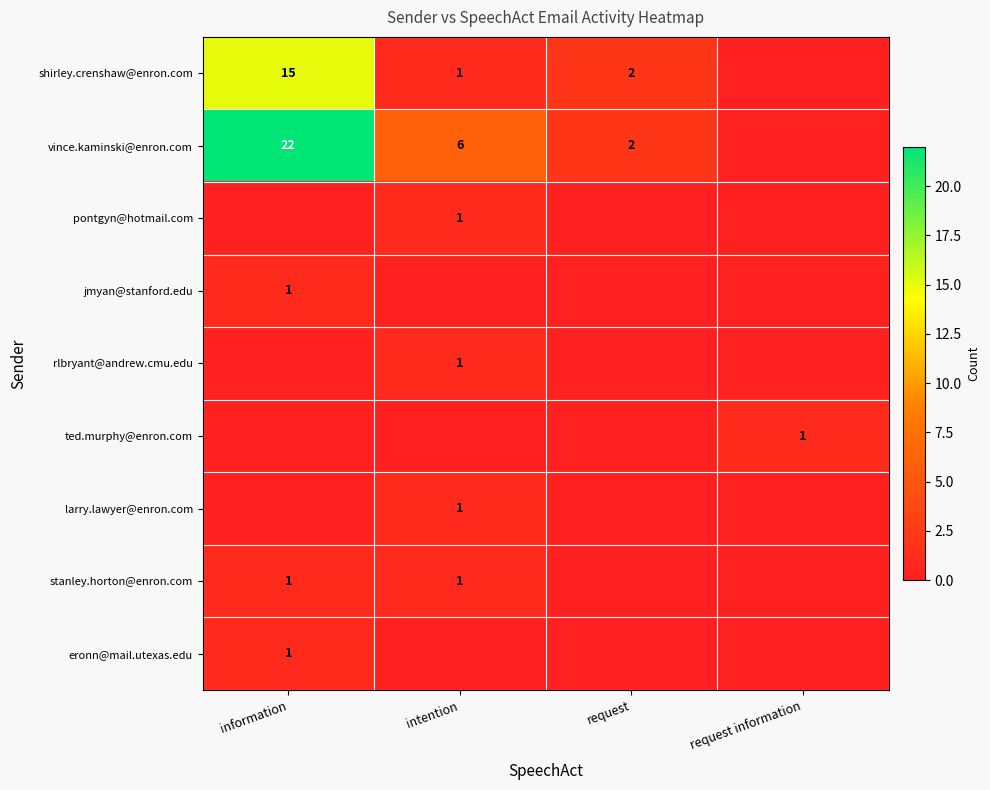

Is it true that vince.kaminski@enron.com equals 1 at request?

False